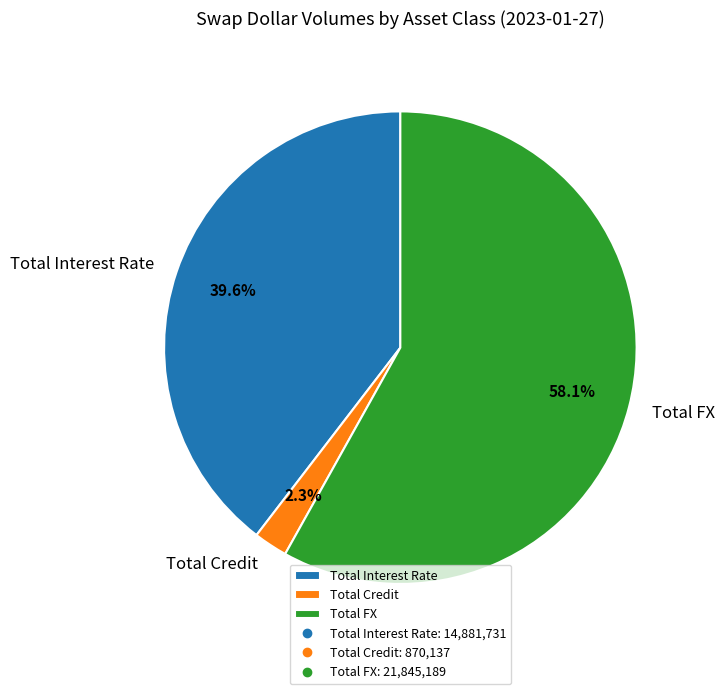

Which has a higher value, Total FX or Total Credit?

Total FX